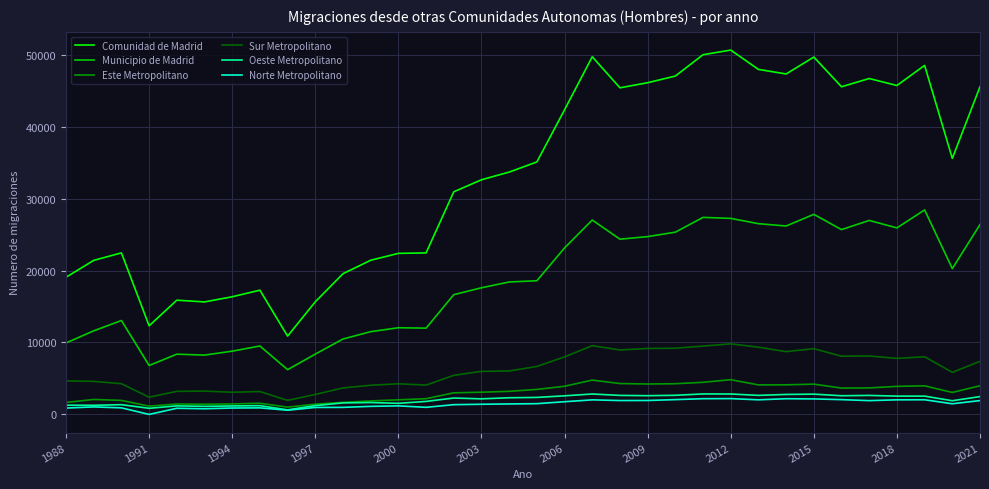

How many lines are shown in the chart?

6